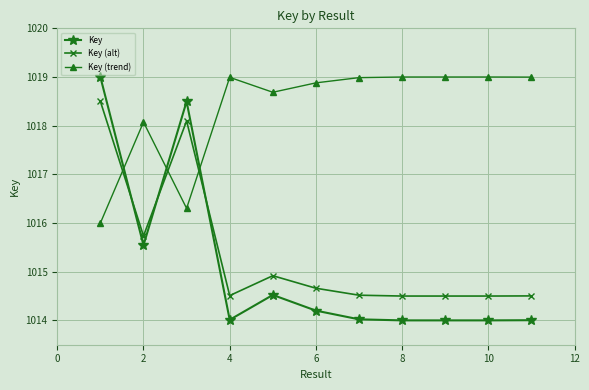

Which series ends up on top after the final intersection of Key (alt) and Key?

Key (alt)